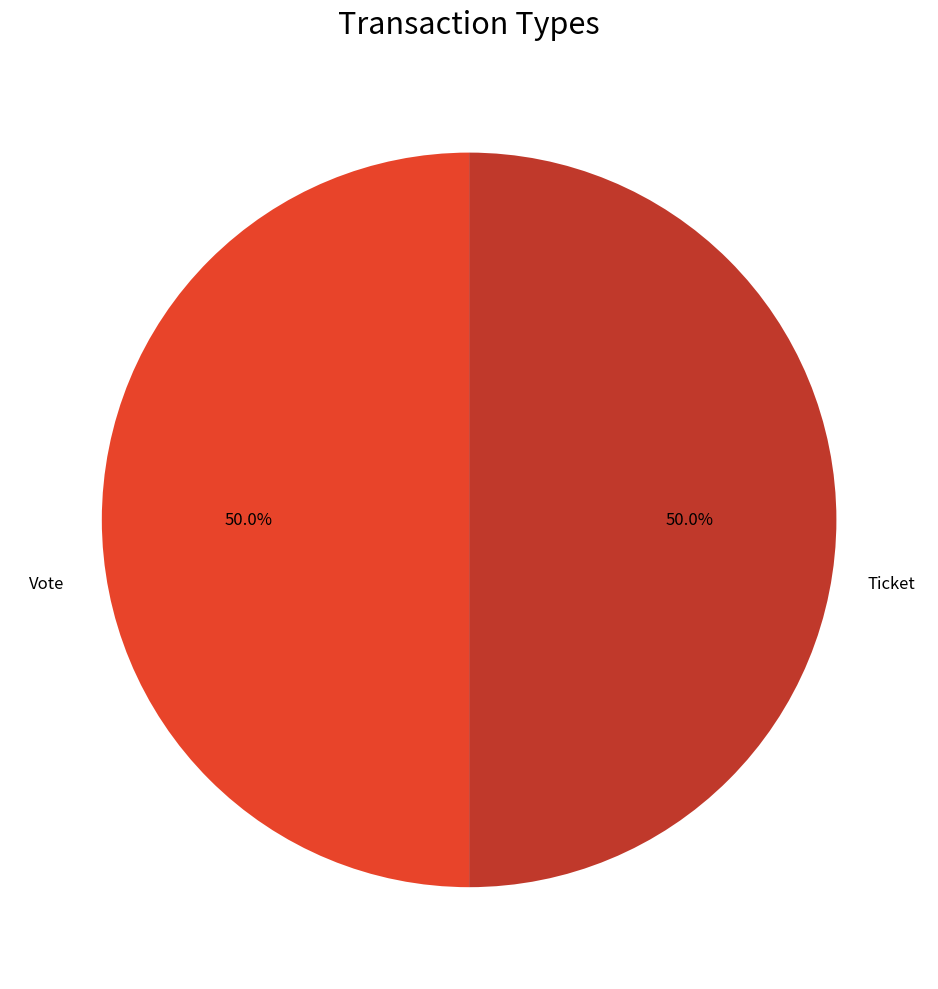

How many slices are in this pie chart?

2